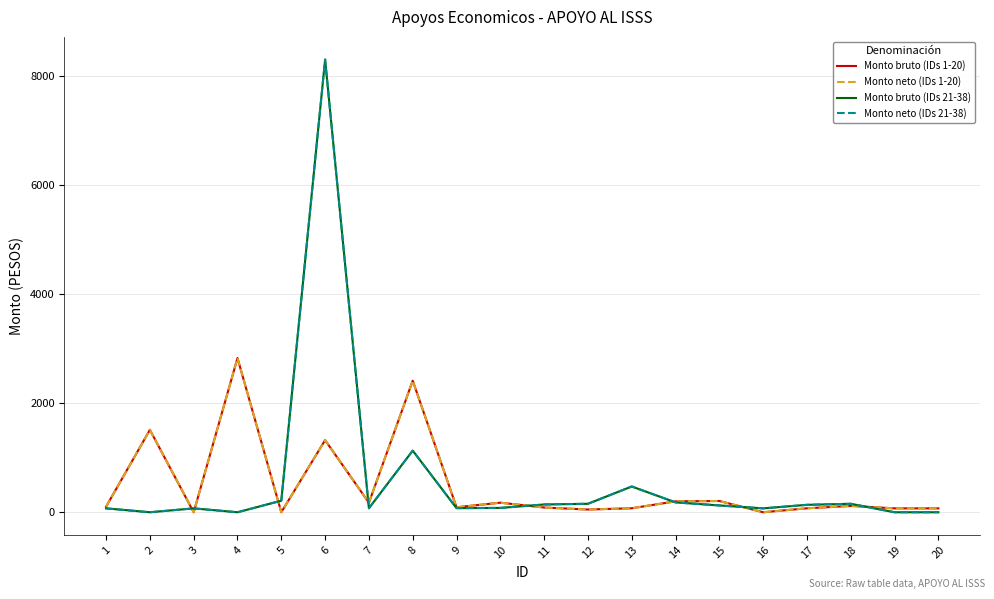

Does the chart have visible grid lines?

Yes